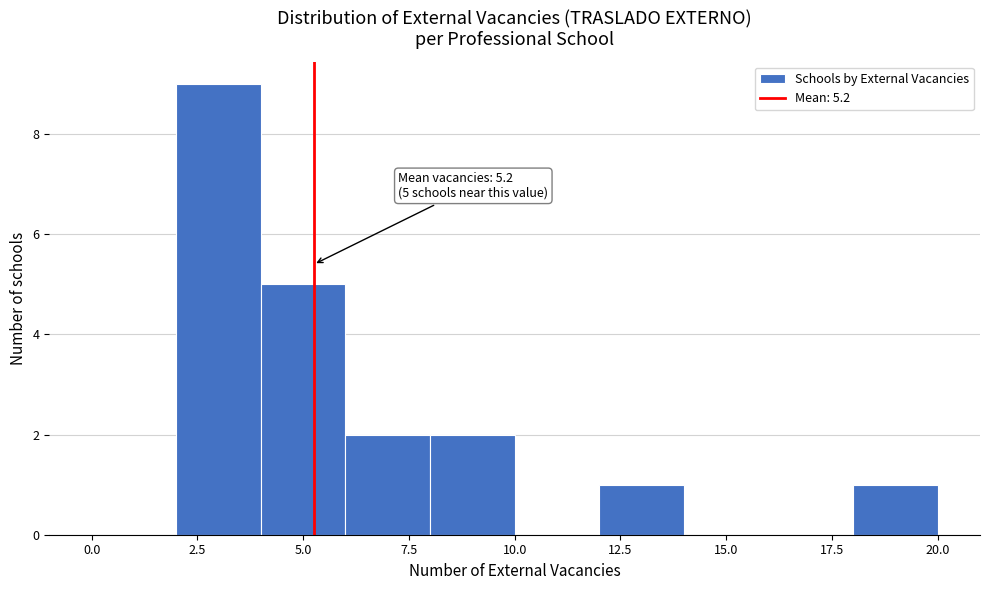

Which range on the x-axis has the tallest bar?

2 to 4